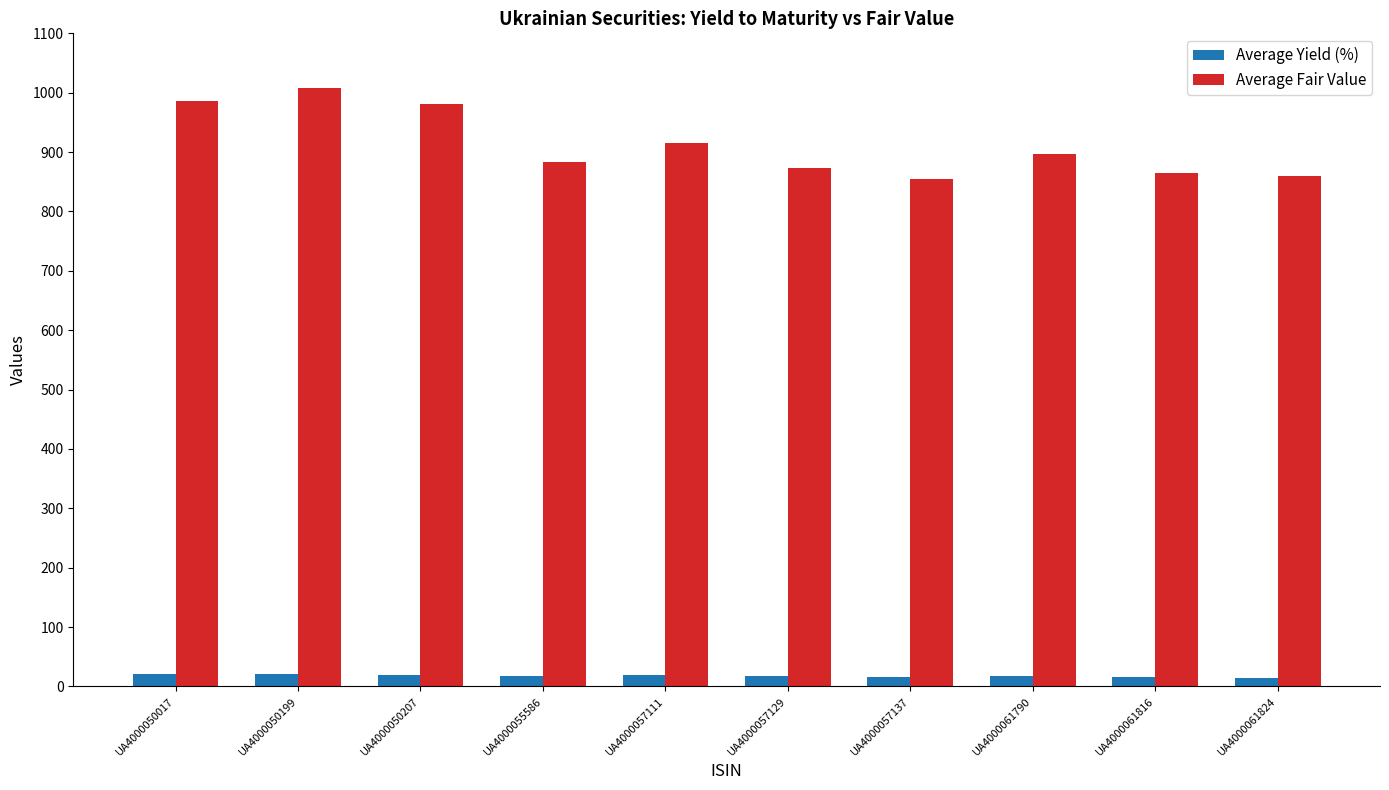

What is the total value across all series at UA4000050207?

1000.3